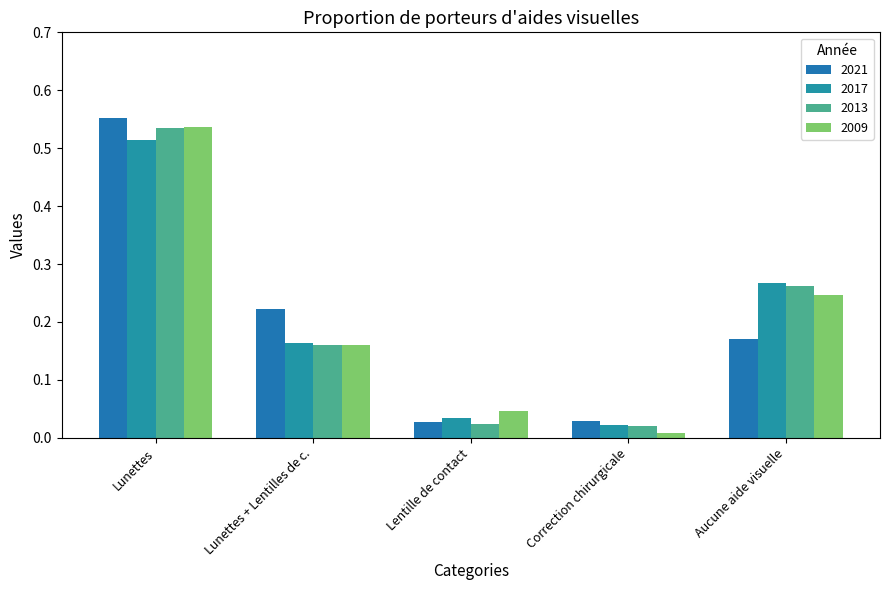

At which label does 2009 reach its minimum?

Correction chirurgicale